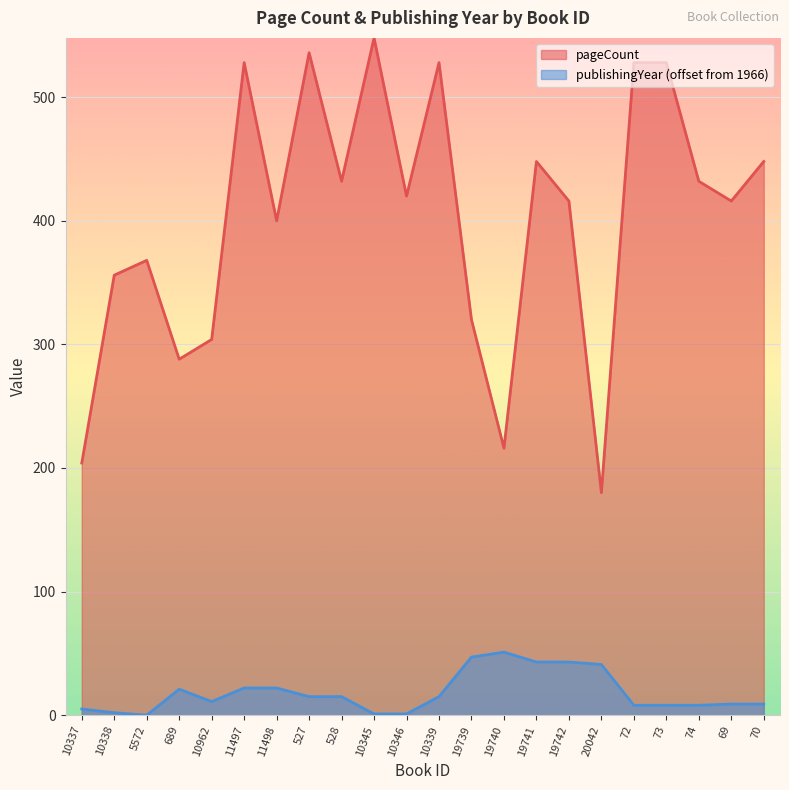

In pageCount, how many points are lower than both neighbors (excluding endpoints)?

7